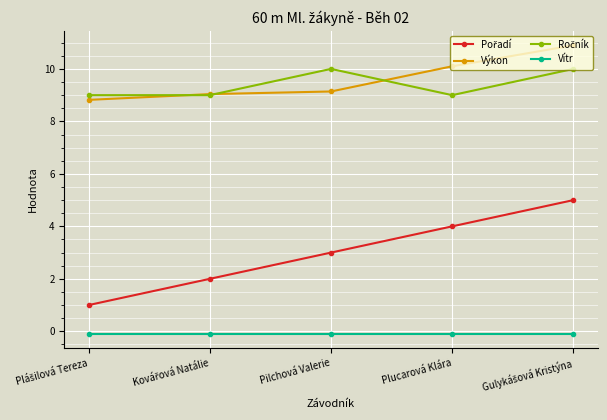

Count the number of data series in this chart.

4